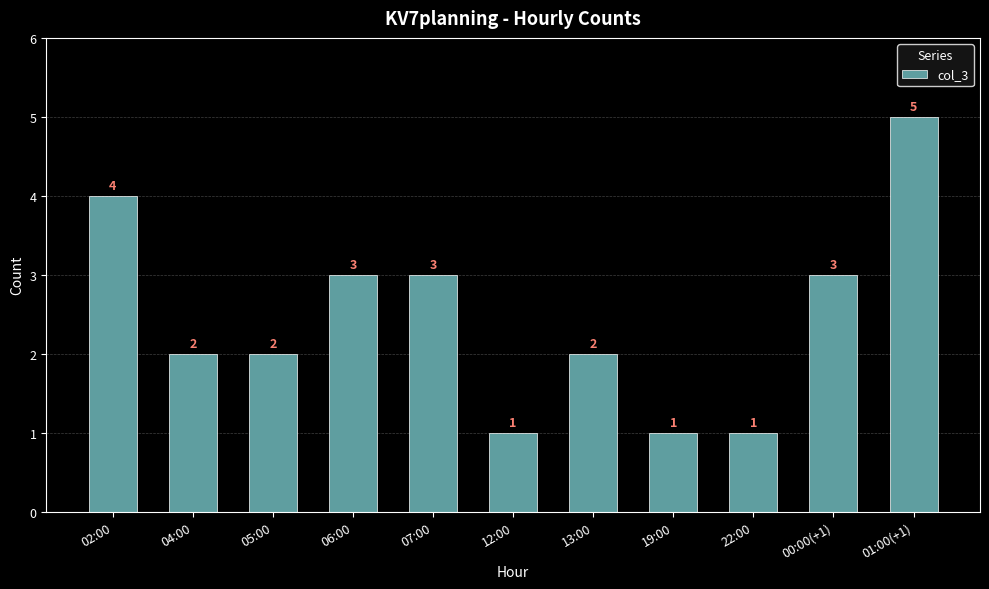

At which label does the data first exceed 2?

02:00